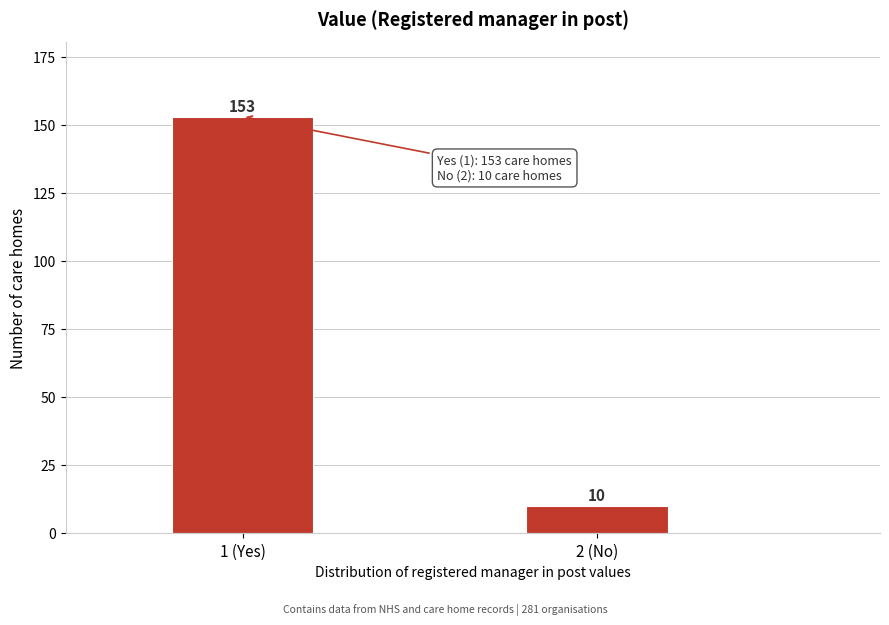

Reading right to left, what are all the values shown in this chart?

2 (No)=10	1 (Yes)=153